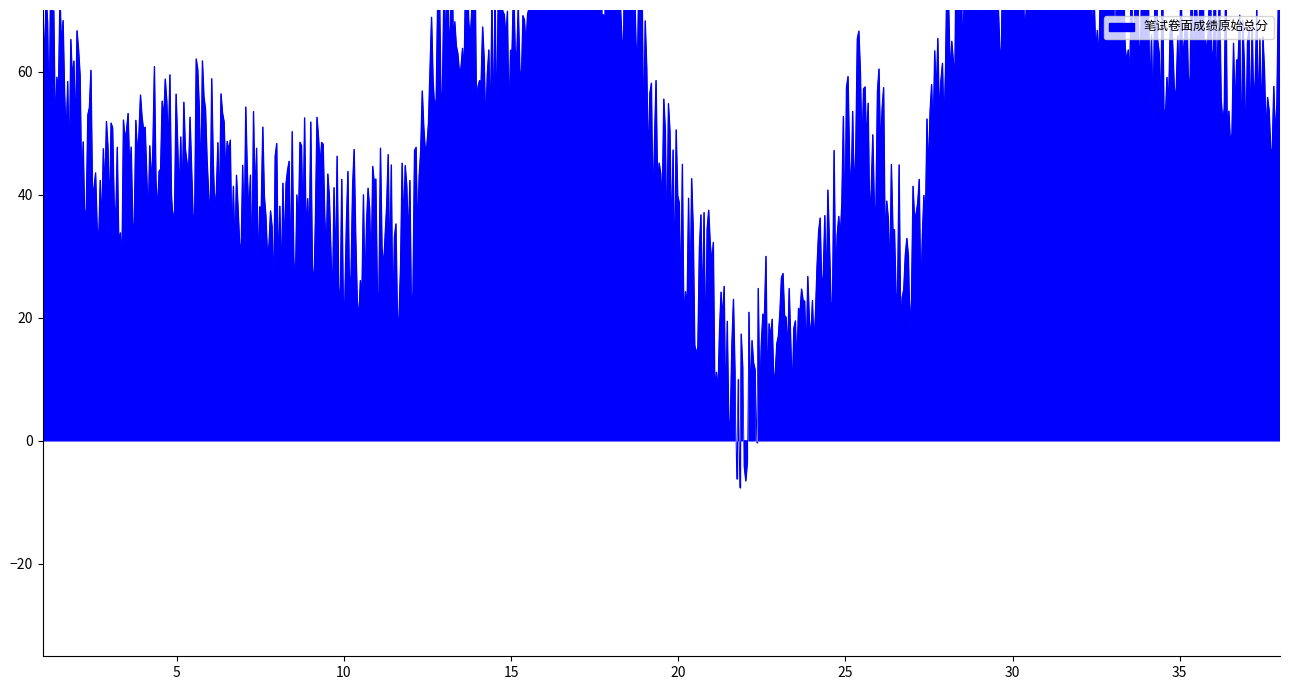

How many data points in 笔试成绩（保留小数点后四位） are above 71?

20